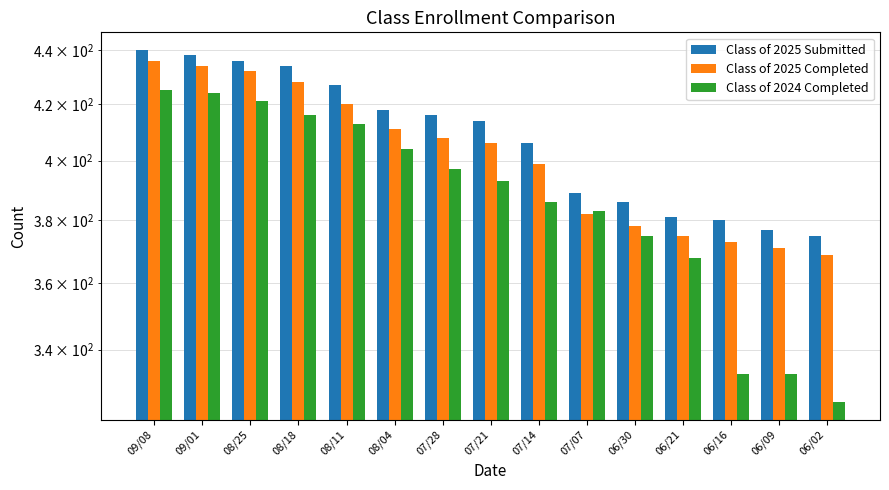

What is the difference between the highest and lowest values at 09/08?

15